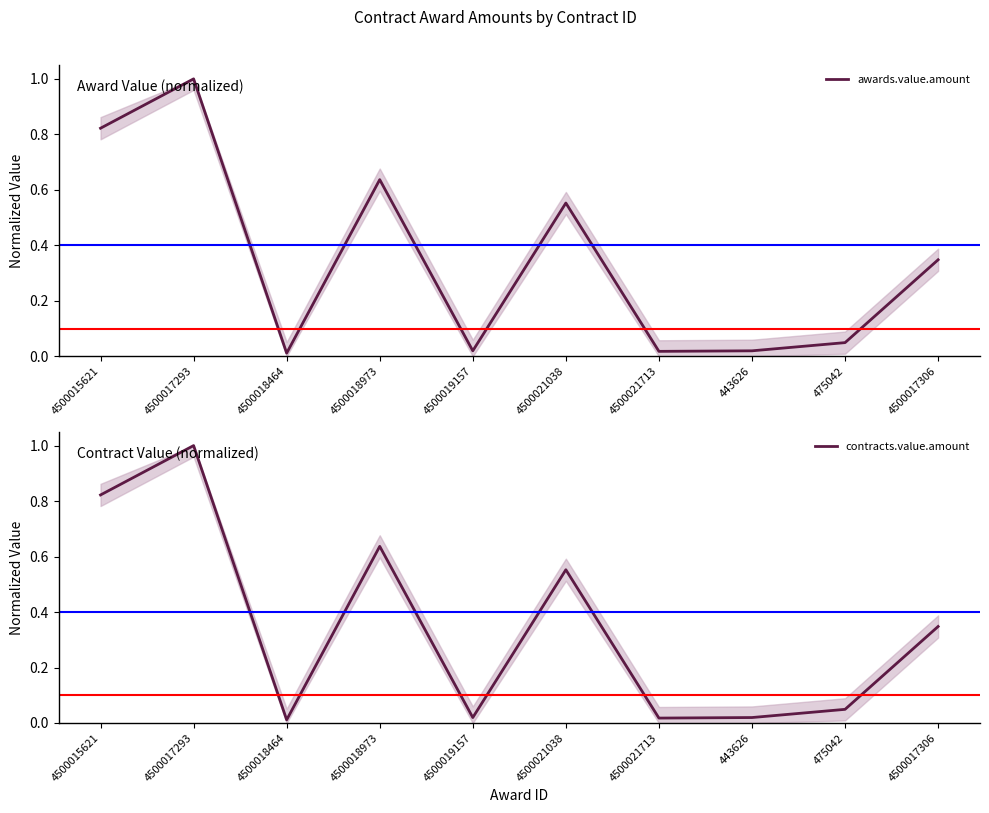

Reading left to right, what are all the values shown in this chart?

awards.value.amount: 0.8	1.0	0.0	0.6	0.0	0.6	0.0	0.0	0.0	0.3
contracts.value.amount: 0.8	1.0	0.0	0.6	0.0	0.6	0.0	0.0	0.0	0.3